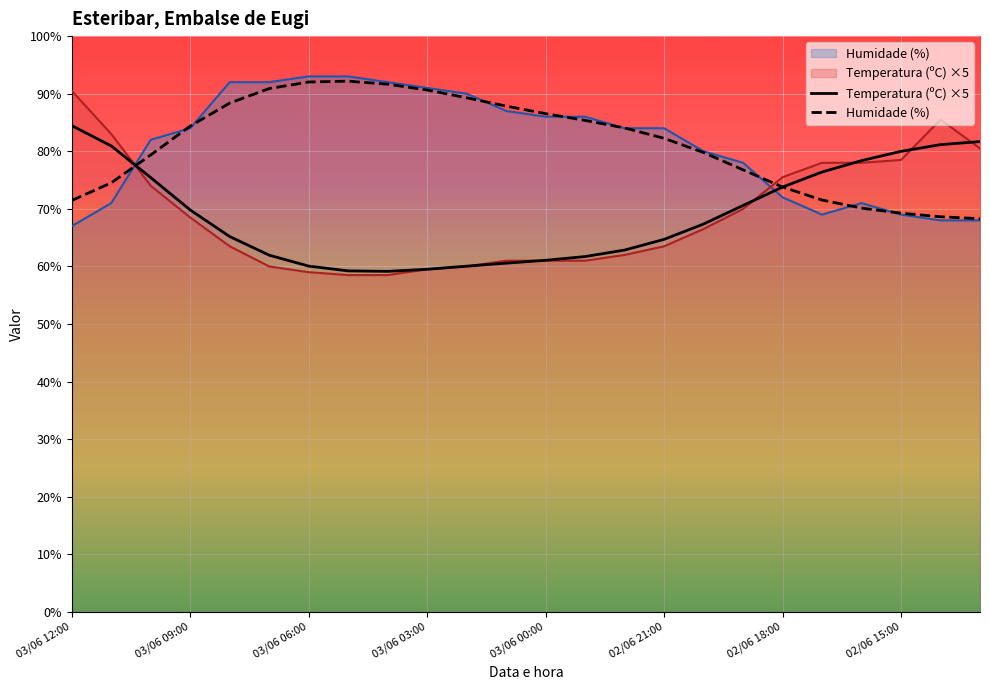

What are all the series names shown in the legend?

Temperatura (ºC) ×5, Humidade (%)